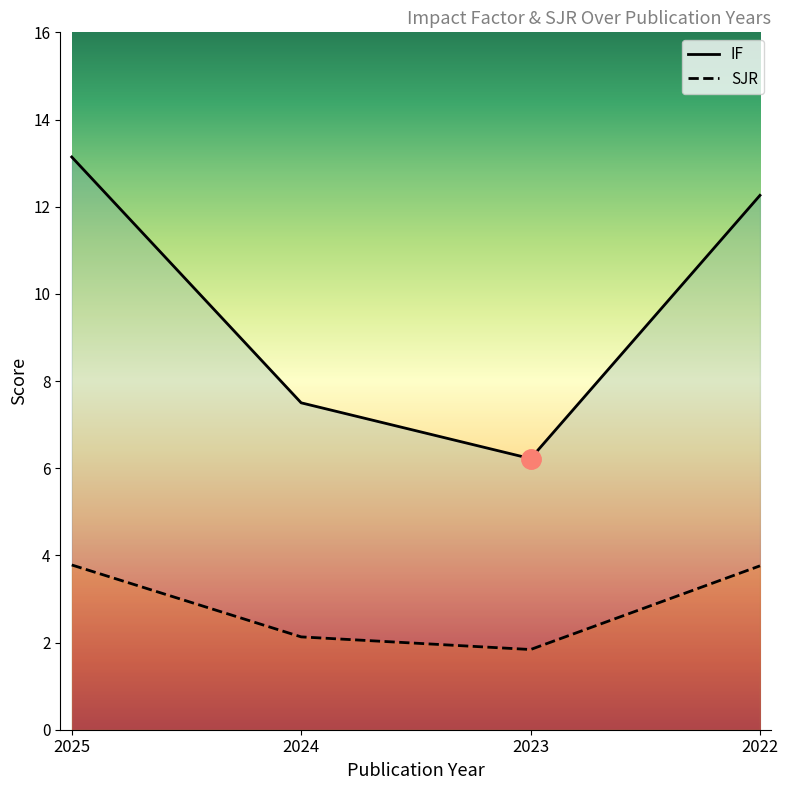

What is the sum of all SJR values?

11.5